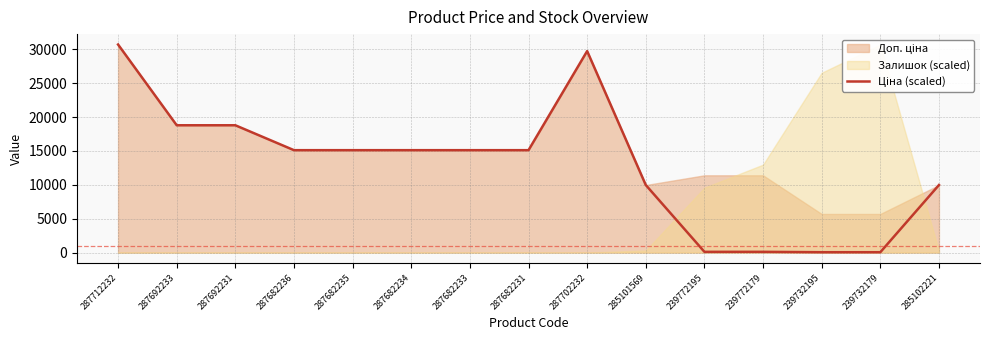

Rank the categories by value from highest to lowest.

287712232, 287702232, 287692233, 287692231, 287682236, 287682235, 287682234, 287682233, 287682231, 285101569, 285102221, 239772195, 239772179, 239732195, 239732179